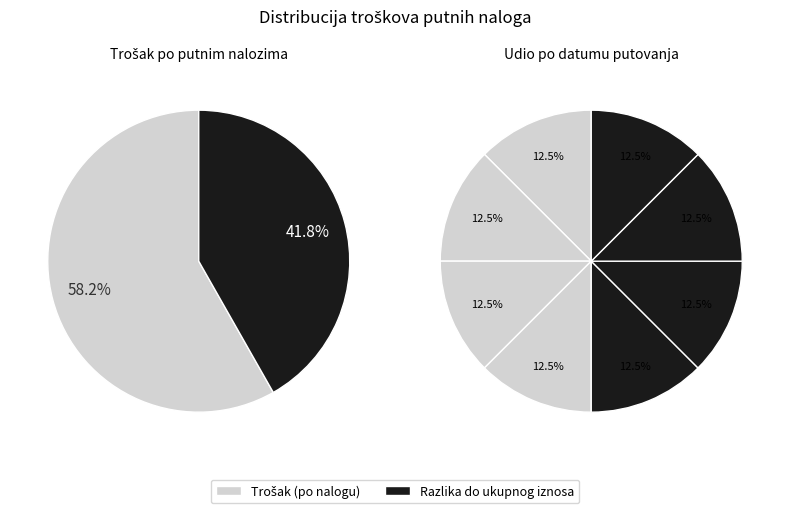

Is the sum of 12.12.2018 and 17.12.2018 greater than half?

No